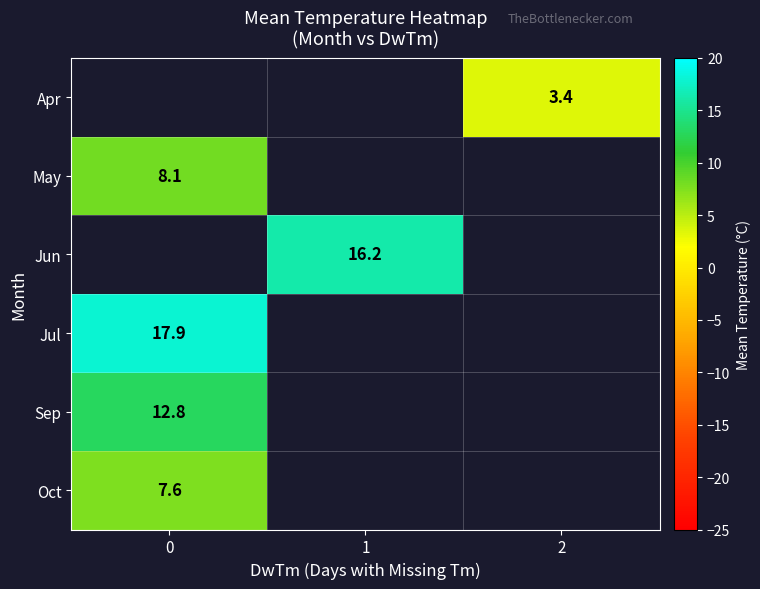

The value of May at 0 is 14.1. True or false?

False